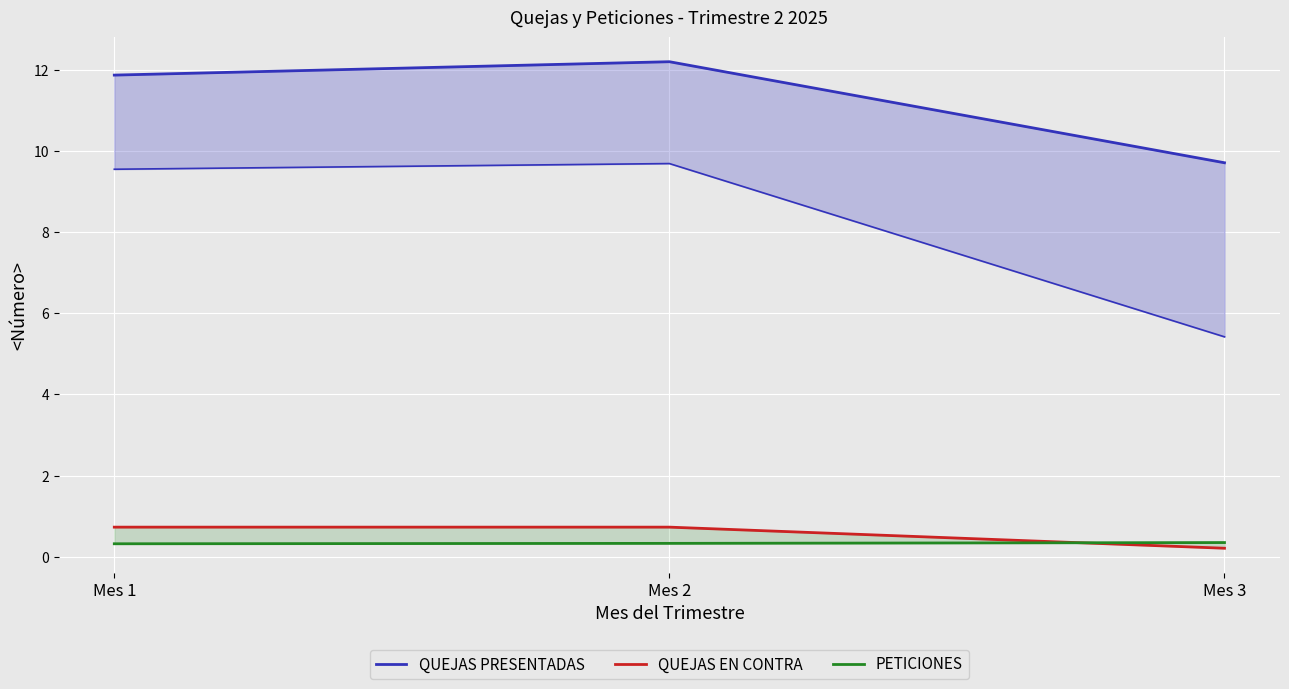

What is the value of the QUEJAS PRESENTADAS point at the 1st from the left?

11.9